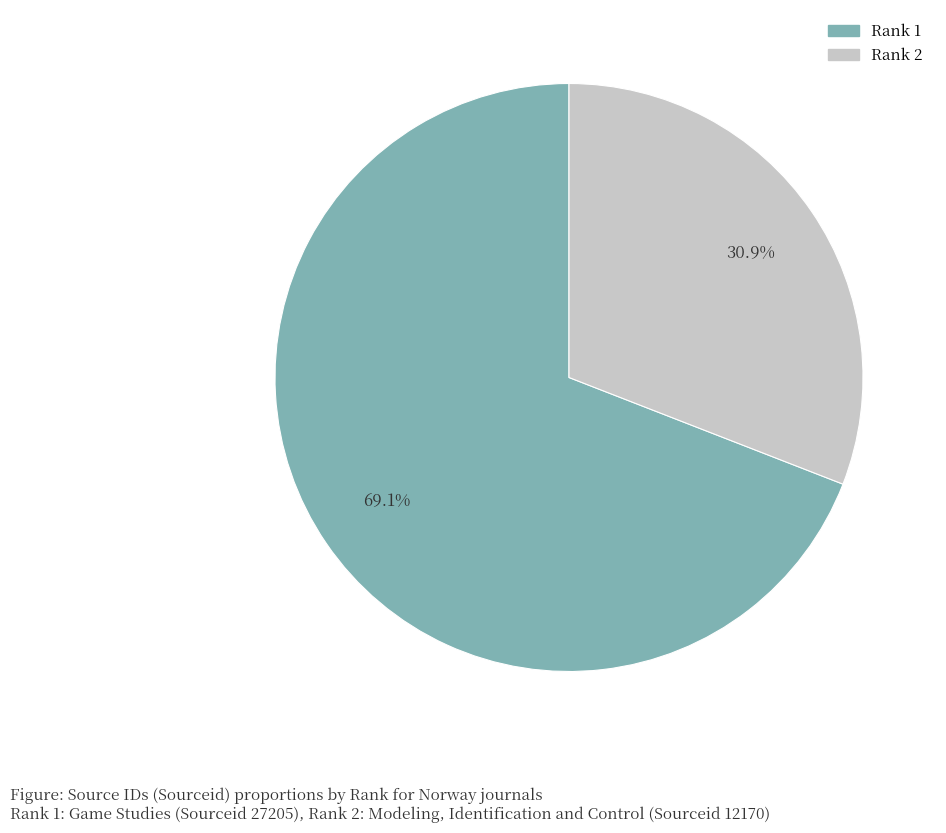

Count the number of slices in the pie.

2